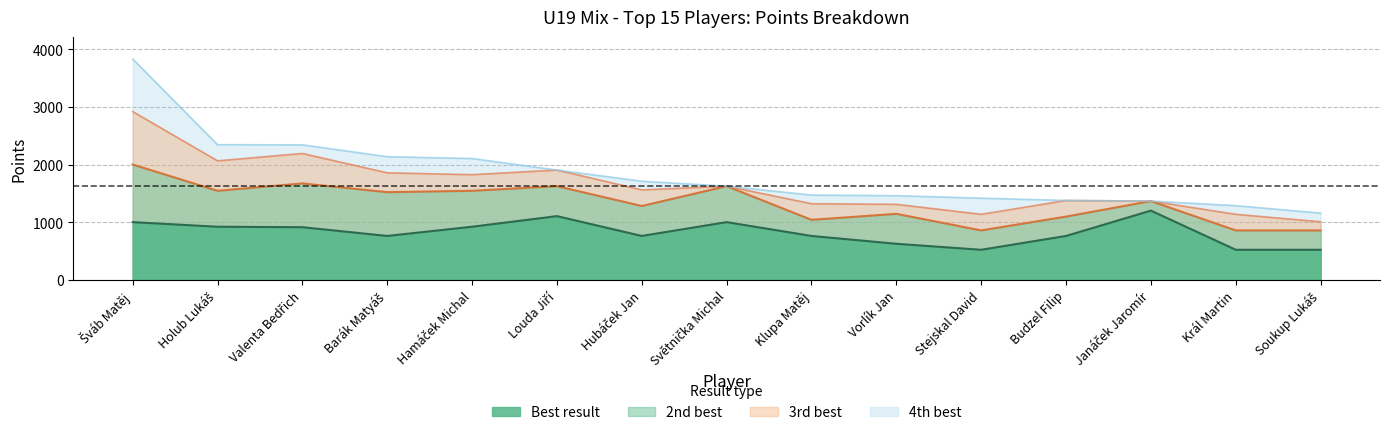

Where is the first local minimum for best4?

Valenta Bedřich